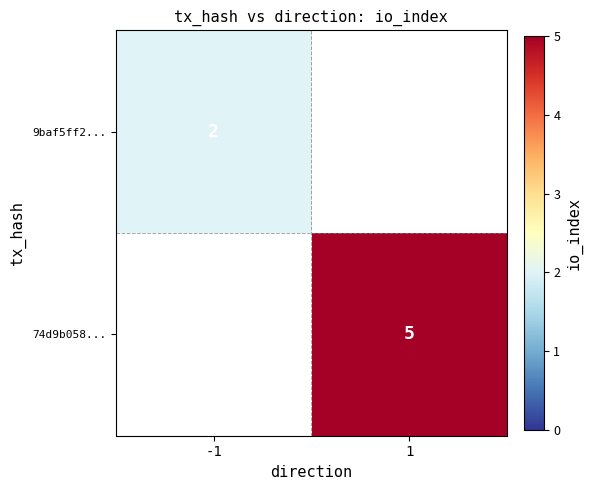

True or false: 9baf5ff2... has a value of 0 at -1.

False